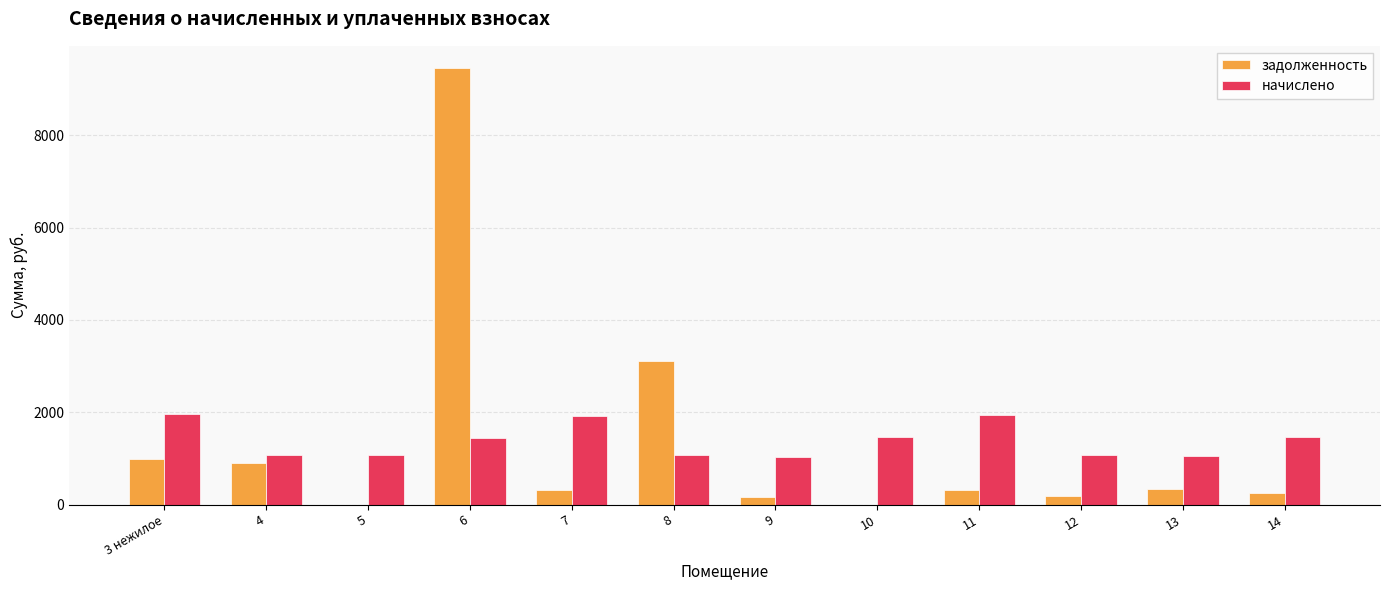

What is the maximum value shown in the chart?

9467.2